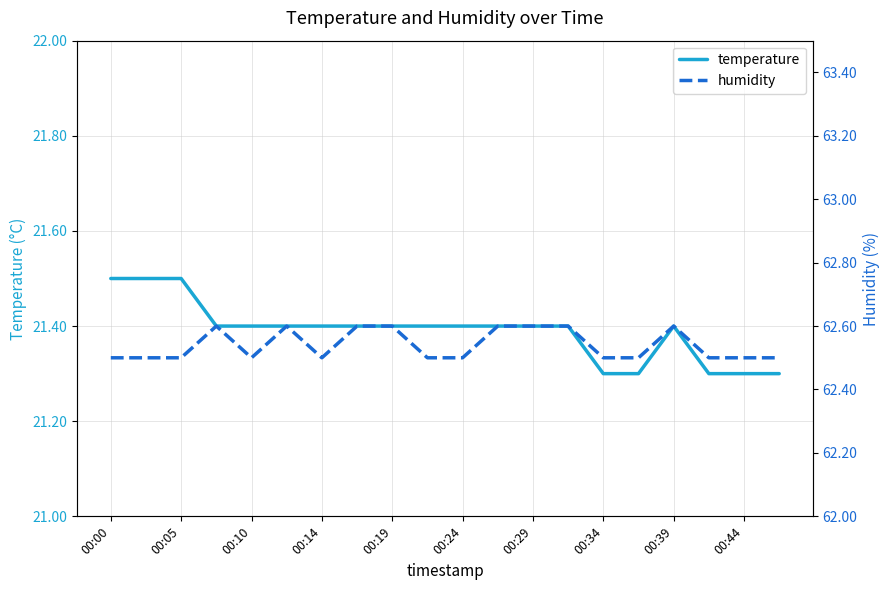

List the series in order of their overall mean, highest first.

humidity, temperature